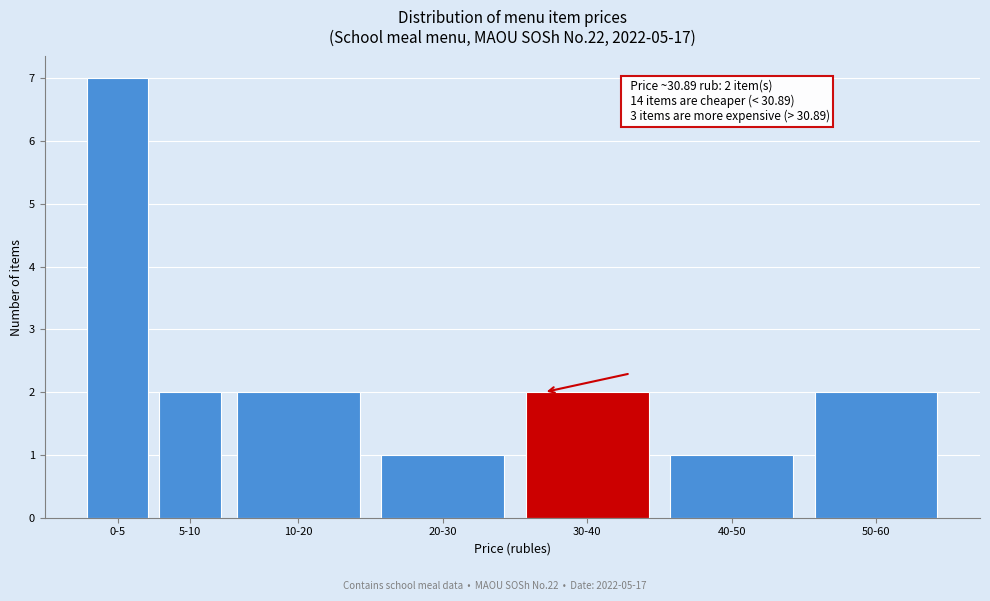

Reading right to left, extract all data points from this chart.

50-60=2	40-50=1	30-40=2	20-30=1	10-20=2	5-10=2	0-5=7